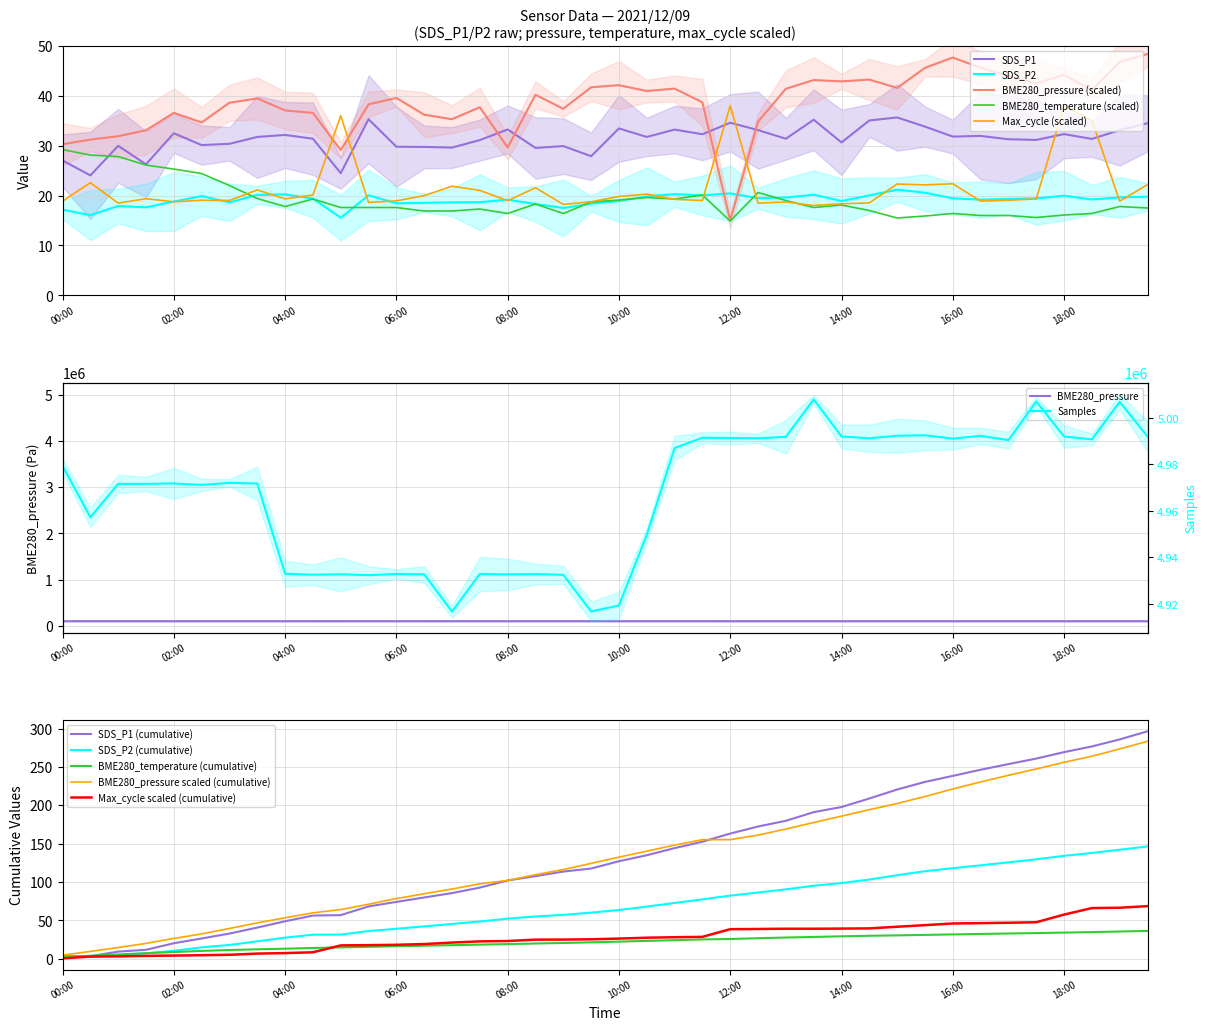

Is the value of BME280_temperature at SDS_P2 greater than the value of SDS_P2 at 30?

Yes